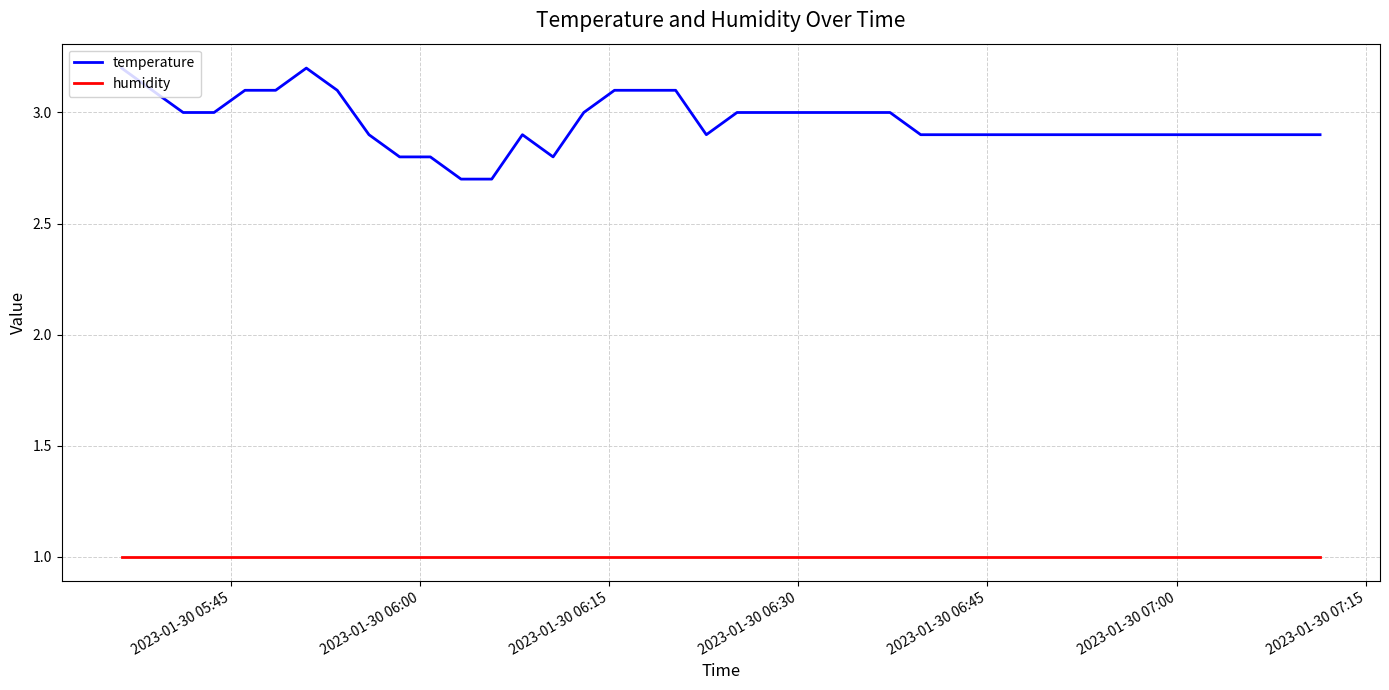

How many lines are shown in the chart?

2